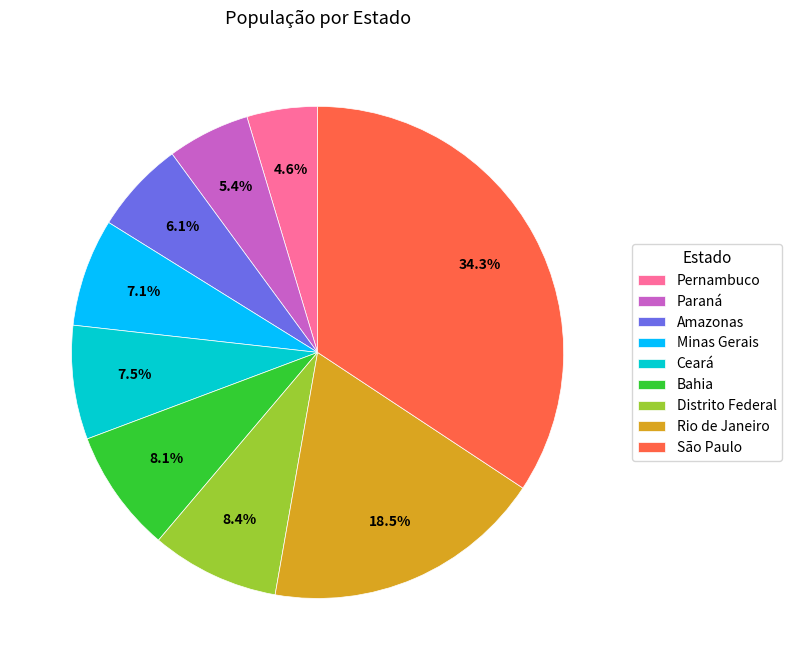

Which slice is the largest?

São Paulo